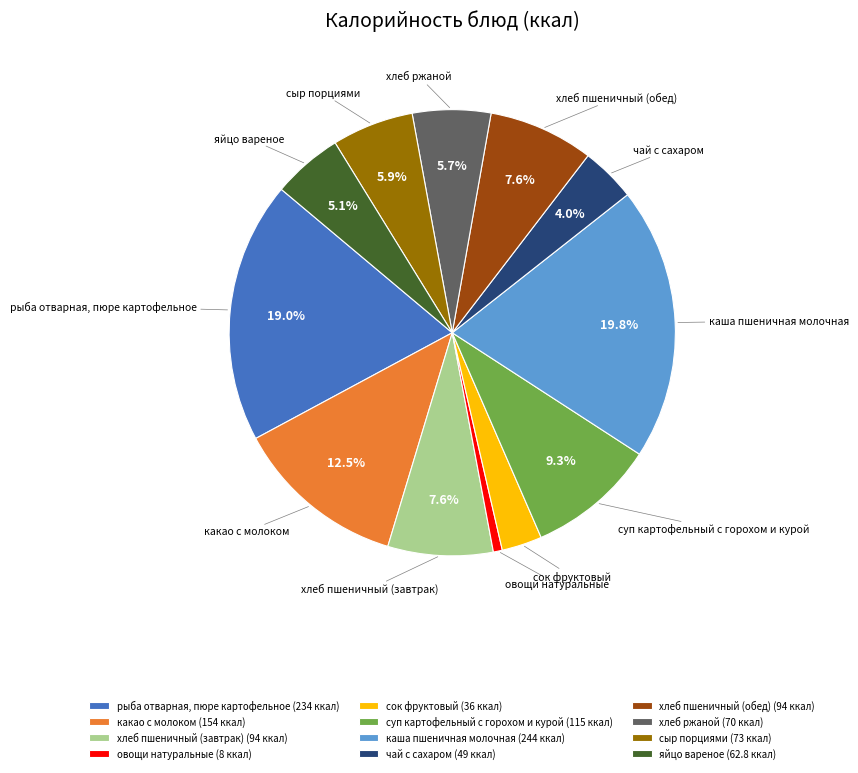

To the nearest percent, what percentage of the pie is рыба отварная, пюре картофельное?

19%